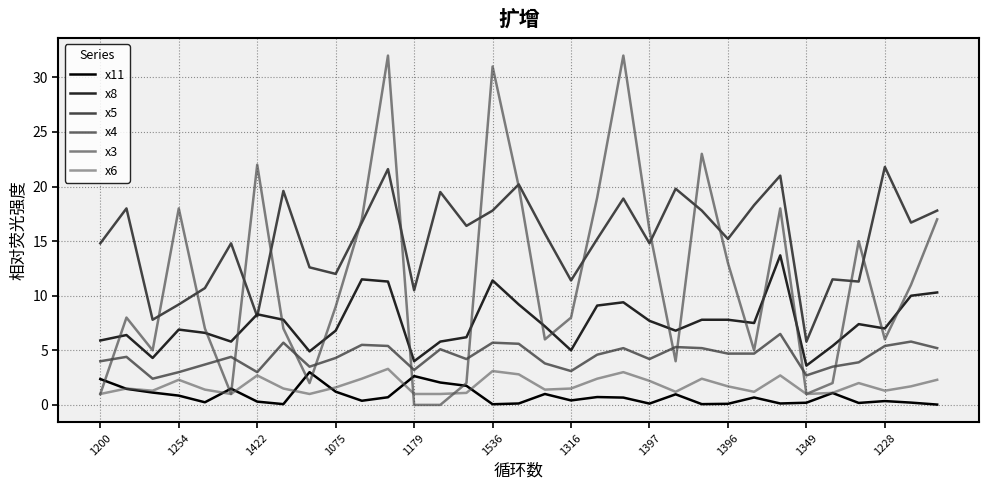

Reading right to left, list all the values displayed in this chart.

x11: 0.0	0.2	0.3	0.2	1.1	0.2	0.1	0.7	0.1	0.1	1.0	0.1	0.7	0.7	0.4	1.0	0.1	0.1	1.8	2.0	2.6	0.7	0.4	1.2	3.0	0.1	0.3	1.5	0.2	0.8	1.1	1.5	2.4
x8: 10.3	10.0	7.0	7.4	5.4	3.6	13.7	7.5	7.8	7.8	6.8	7.7	9.4	9.1	5.0	7.2	9.2	11.4	6.2	5.8	4.0	11.3	11.5	6.8	4.9	7.8	8.3	5.8	6.6	6.9	4.3	6.4	5.9
x5: 17.8	16.7	21.8	11.3	11.5	5.8	21.0	18.3	15.2	17.8	19.8	14.8	18.9	15.2	11.4	15.7	20.2	17.8	16.4	19.5	10.5	21.6	16.7	12.0	12.6	19.6	8.1	14.8	10.7	9.2	7.8	18.0	14.8
x4: 5.2	5.8	5.4	3.9	3.5	2.7	6.5	4.7	4.7	5.2	5.3	4.2	5.2	4.6	3.1	3.8	5.6	5.7	4.2	5.1	3.2	5.4	5.5	4.3	3.5	5.7	3.0	4.4	3.7	3.0	2.4	4.4	4.0
x3: 17.0	11.0	6.0	15.0	2.0	1.0	18.0	5.0	13.0	23.0	4.0	16.0	32.0	19.0	8.0	6.0	20.0	31.0	2.0	0.0	0.0	32.0	17.0	9.0	2.0	7.0	22.0	1.0	7.0	18.0	5.0	8.0	1.0
x6: 2.3	1.7	1.3	2.0	1.1	1.0	2.7	1.2	1.7	2.4	1.2	2.2	3.0	2.4	1.5	1.4	2.8	3.1	1.1	1.0	1.0	3.3	2.4	1.6	1.0	1.5	2.7	1.0	1.4	2.3	1.3	1.5	1.0